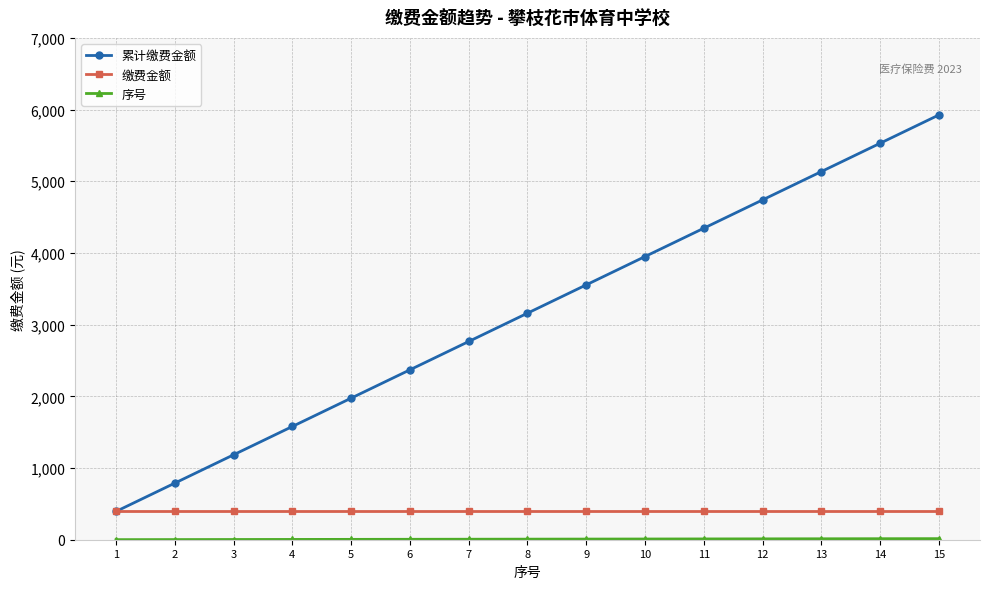

The value of 缴费金额 at 4 is 395. True or false?

True